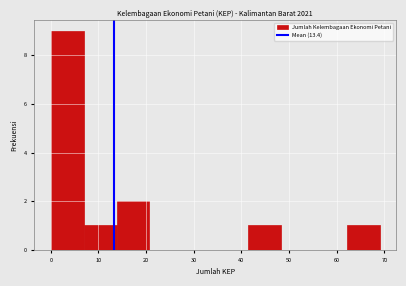

Reading left to right, transcribe this chart: for each bar, give the range it covers on the x-axis and its height. Neither the bar edges nor the heights are printed on the chart, so give them approximately, as read against the axes.

0.0 to 6.9: 9
6.9 to 13.8: 1
13.8 to 20.7: 2
20.7 to 27.6: 0
27.6 to 34.5: 0
34.5 to 41.4: 0
41.4 to 48.3: 1
48.3 to 55.2: 0
55.2 to 62.1: 0
62.1 to 69.0: 1